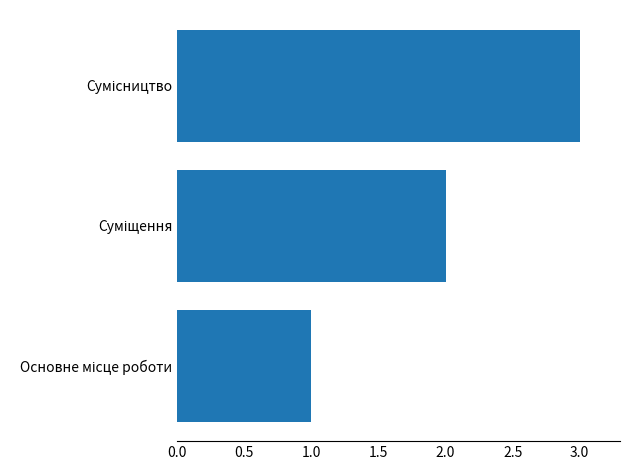

What is the maximum value shown in the chart?

3